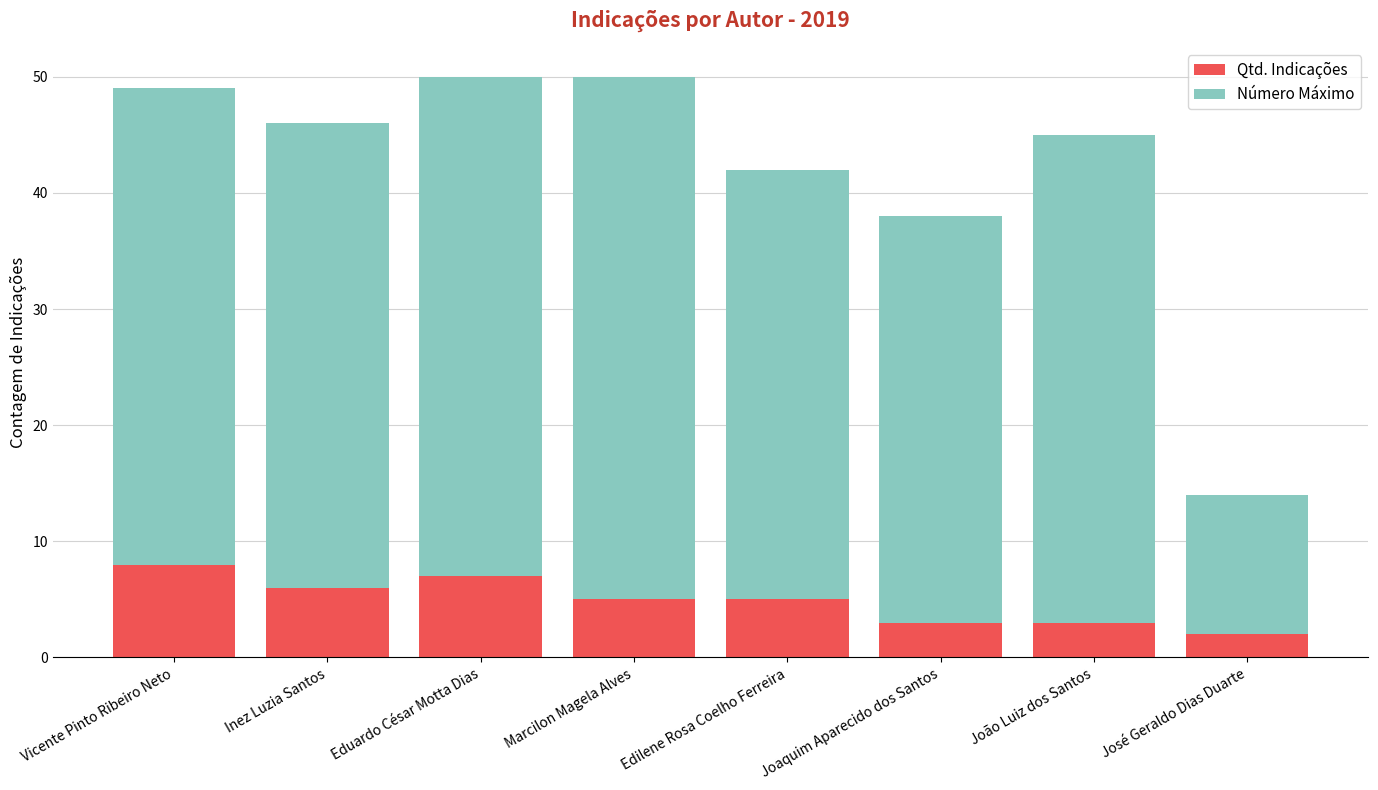

What is the total value across all series at Edilene Rosa Coelho Ferreira?

42